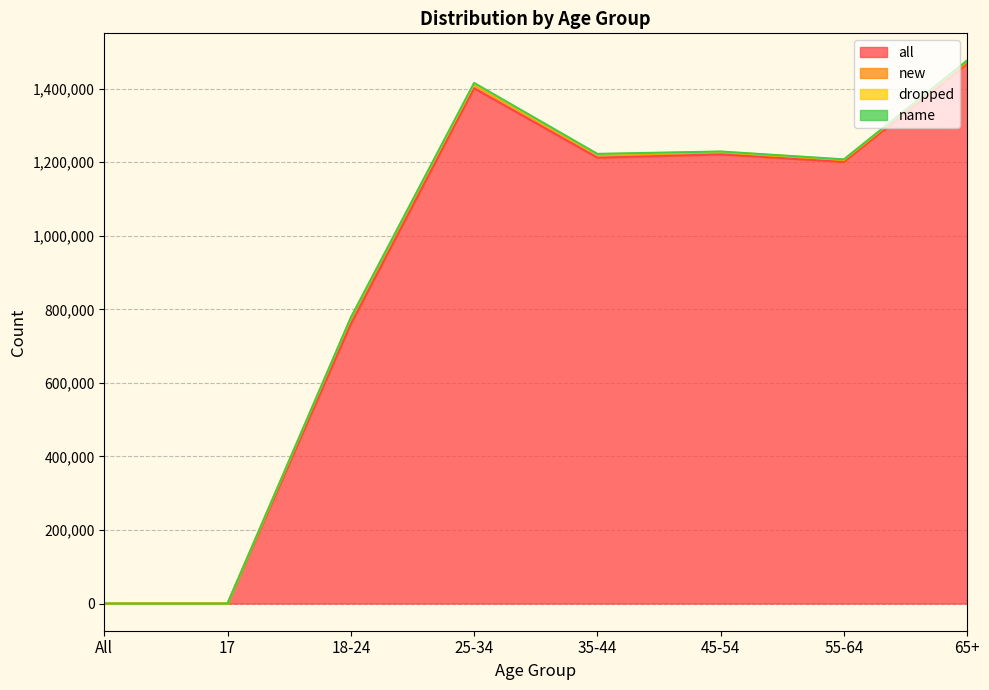

Which series has the largest total across all categories?

all